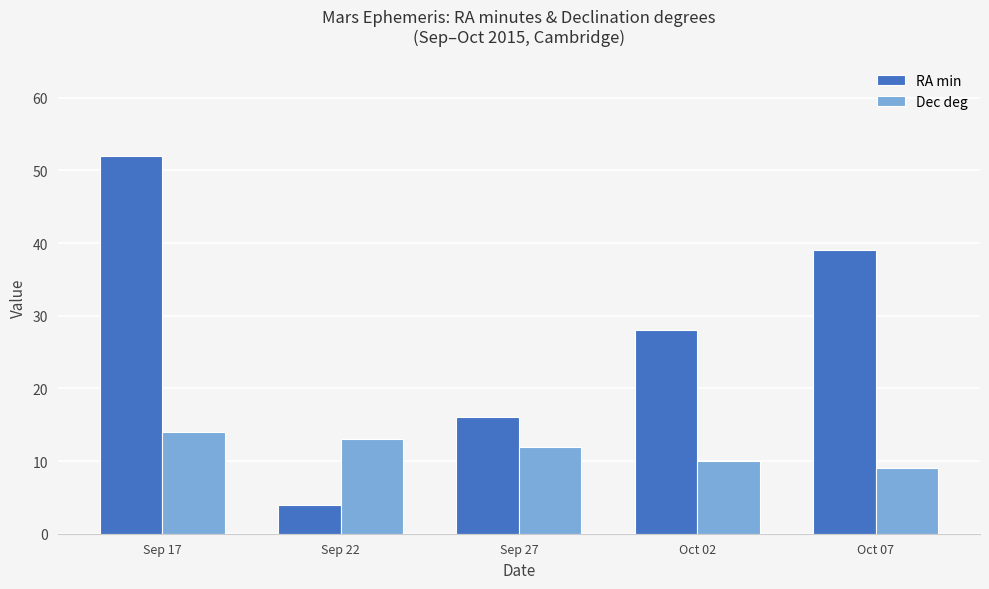

What is the difference between the maximum and minimum values in the RA min series?

48